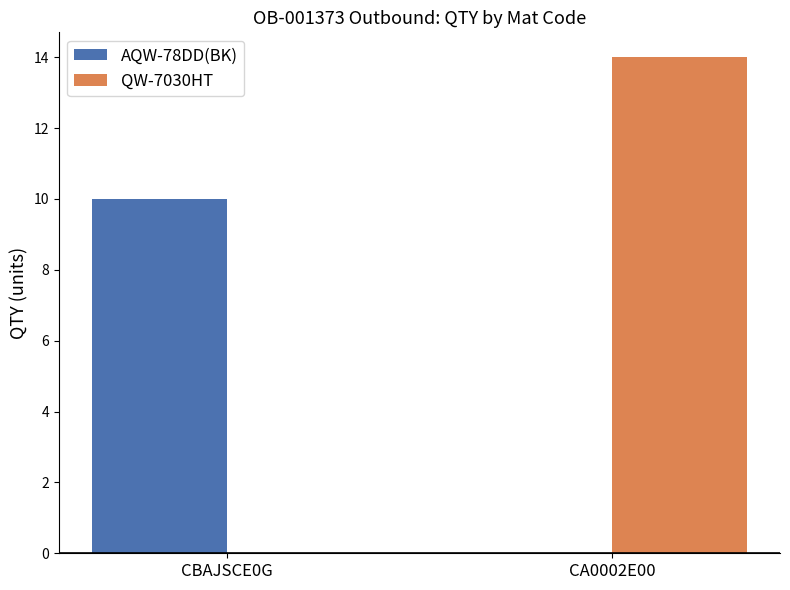

Which label corresponds to the largest value in the chart?

CA0002E00